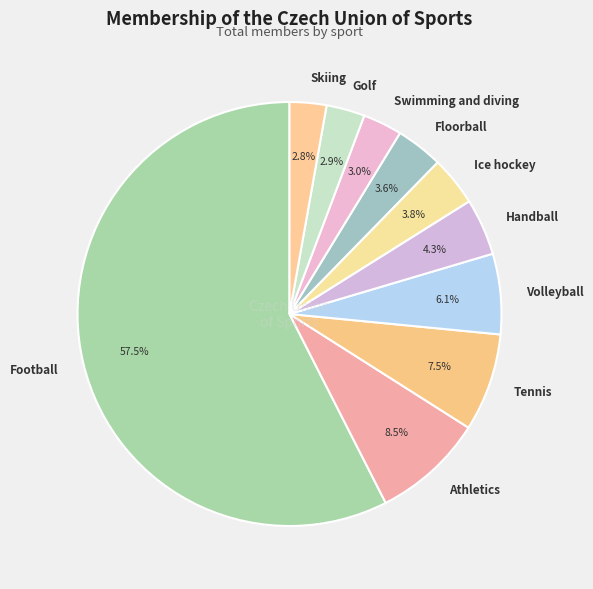

What percentage is the Ice hockey slice, to the nearest percent?

4%